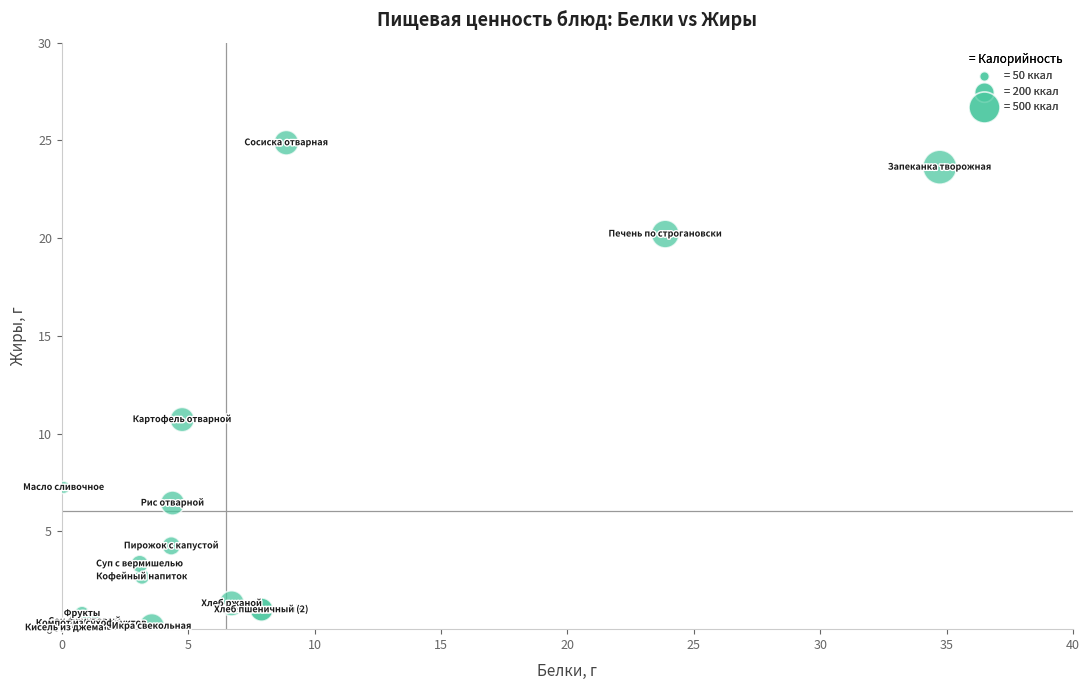

What Y value in the scatter plot is closest to 12?

10.7